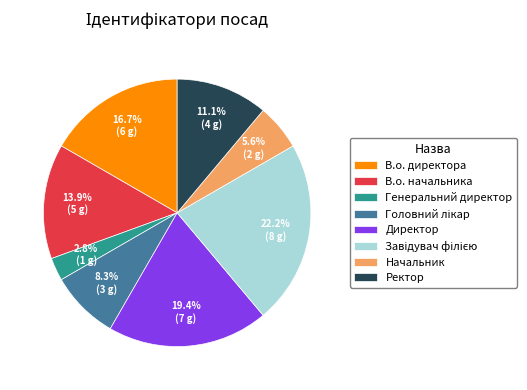

Does В.о. директора account for over 50% of the chart?

No